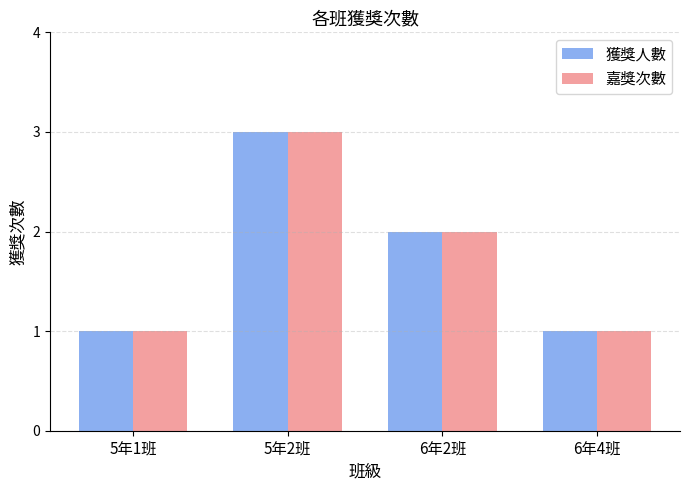

At which category is the sum across all series the highest?

5年2班